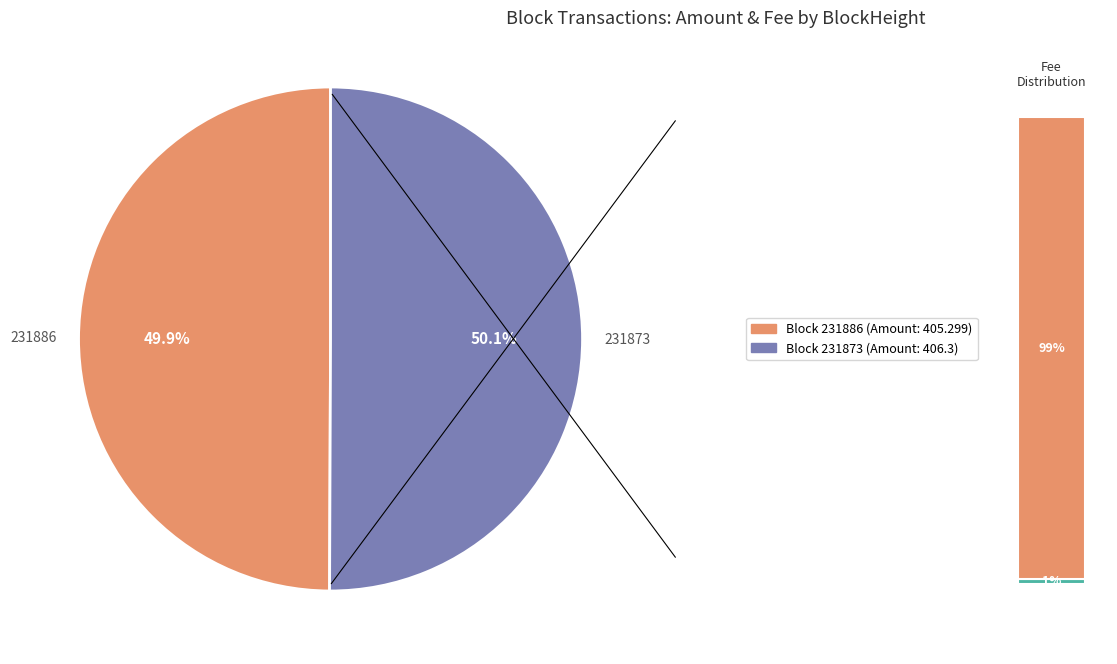

What is the total percentage of 231873 and 231886?

100.0%